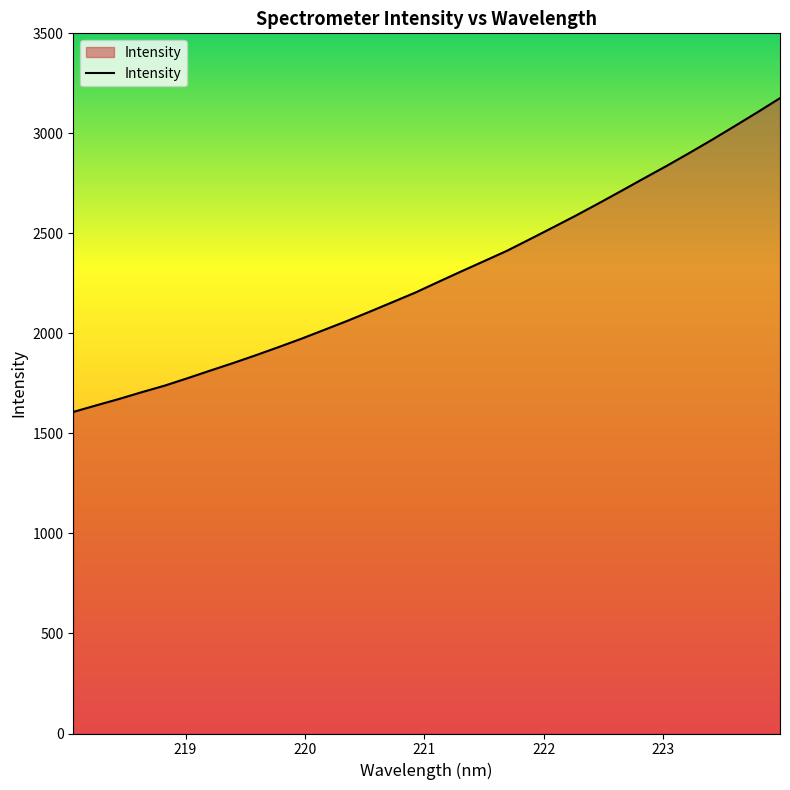

What is the difference between the maximum and minimum values?

1568.6